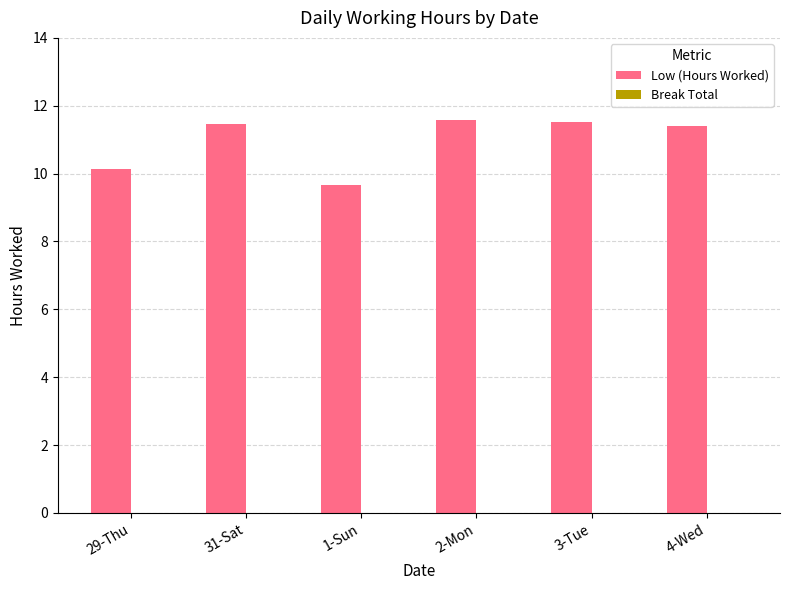

Is it true that the value at 2-Mon is 11.6?

True